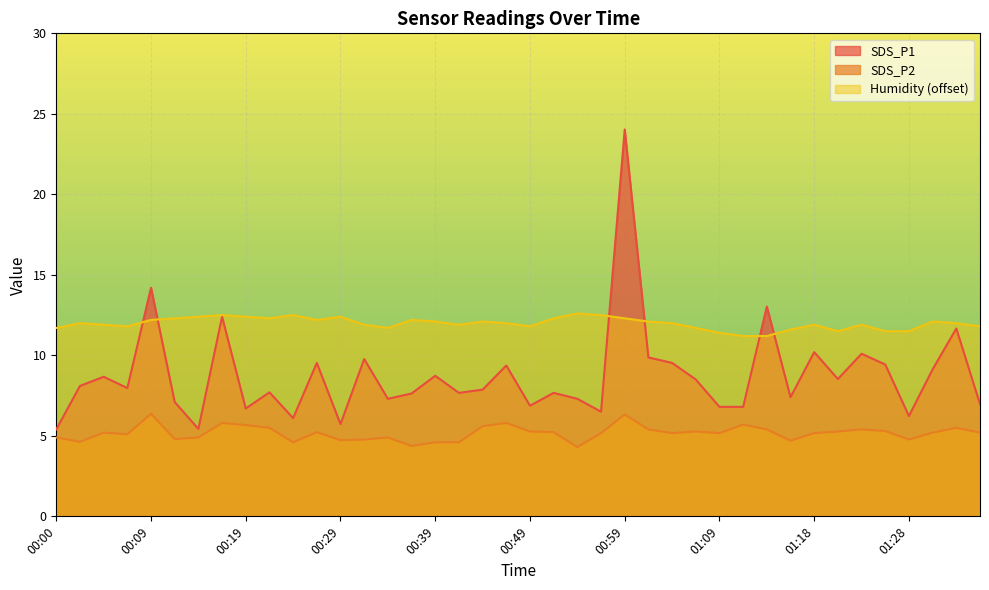

What is the maximum value for SDS_P2?

6.4